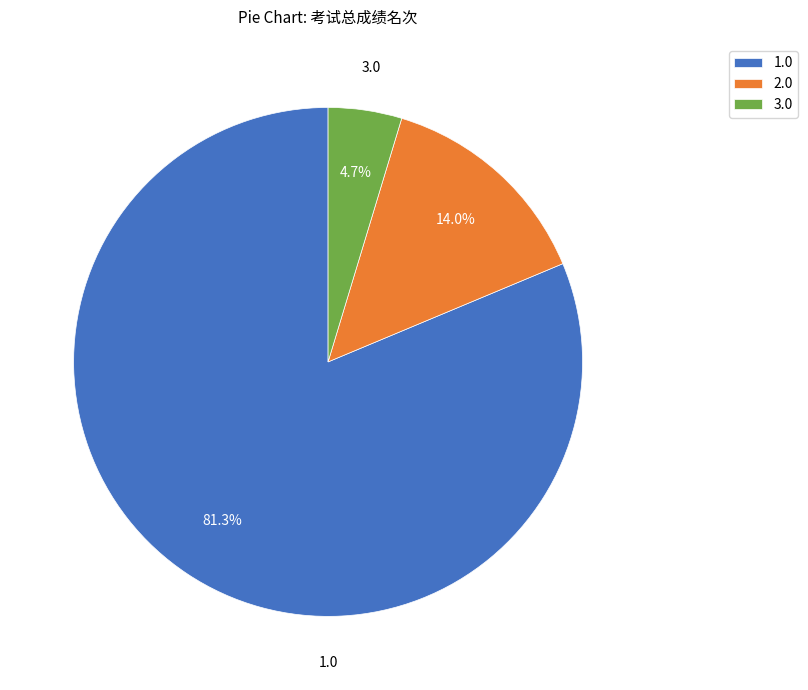

To the nearest percent, what is the difference between the 1.0 and 3.0 slice percentages?

77%